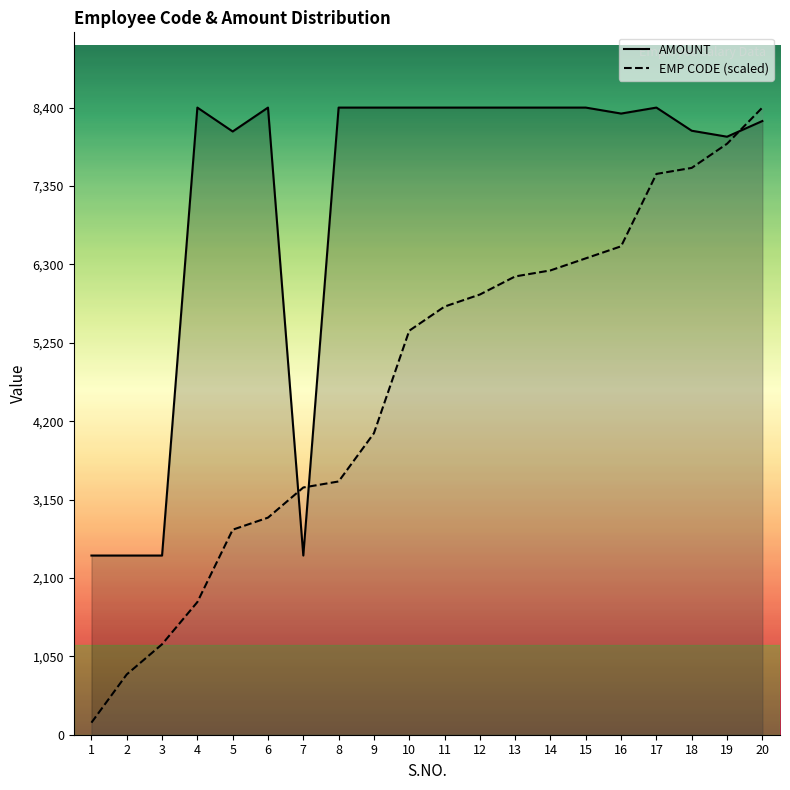

Rank the series by their average value, from lowest to highest.

EMP CODE (scaled), AMOUNT